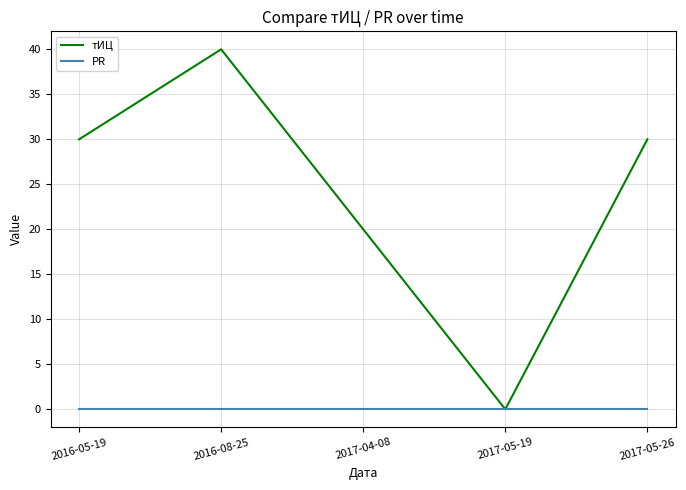

The value of PR at 2017-04-08 is 0. True or false?

True